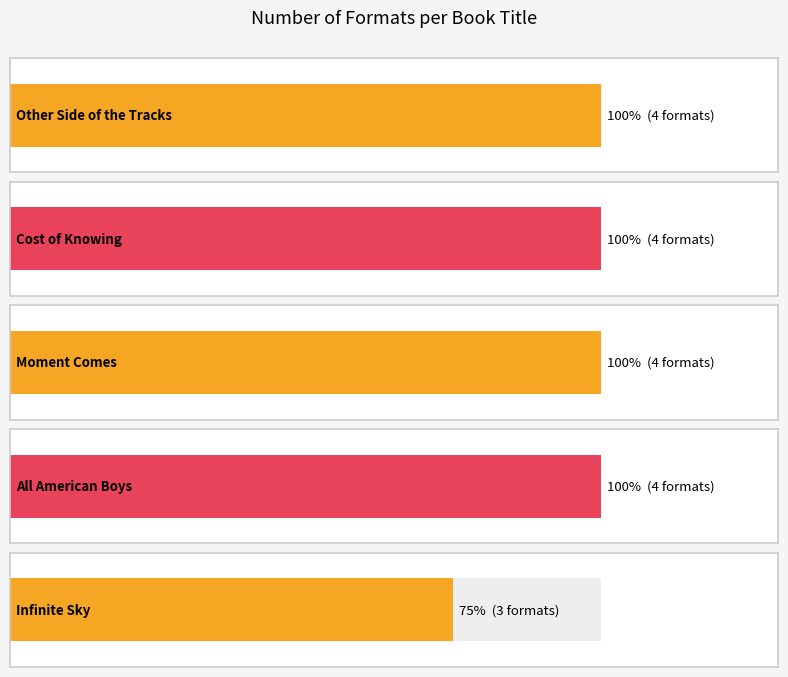

What is the label of the 1st bar from the right?

Infinite Sky